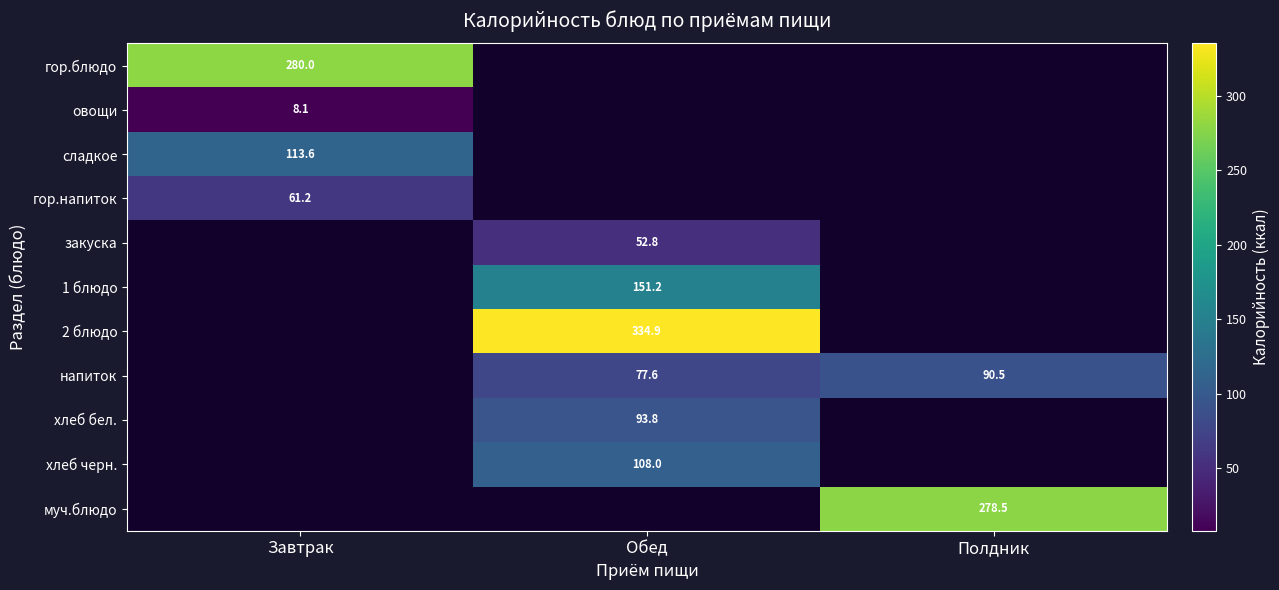

Is the value of овощи at Завтрак greater than the value of хлеб бел. at Обед?

No